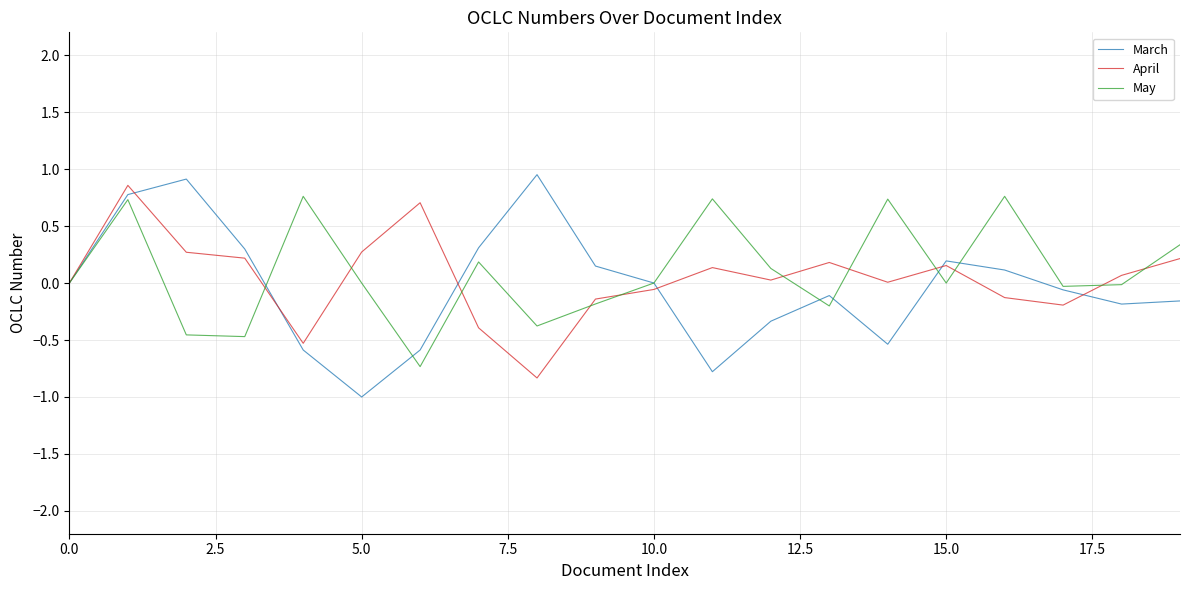

What is the minimum value for March?

-1.0